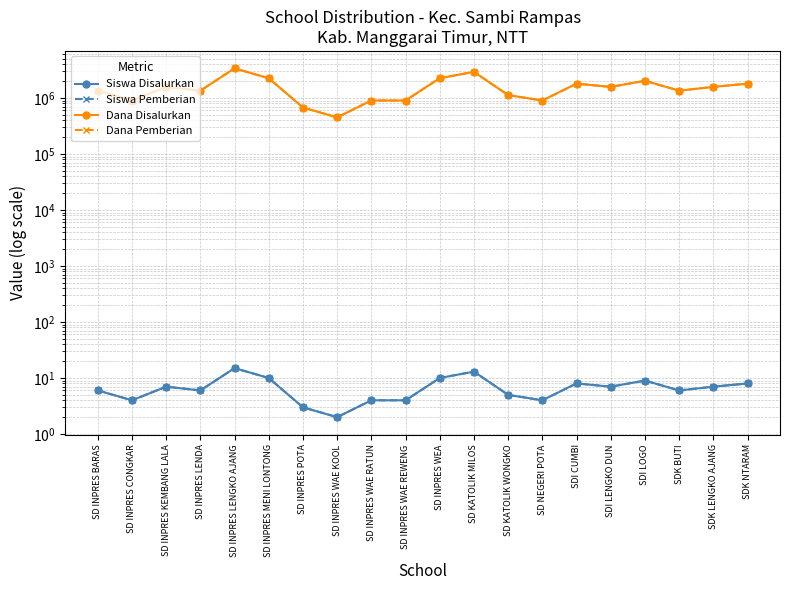

At how many categories does at least one series exceed 1528303?

10